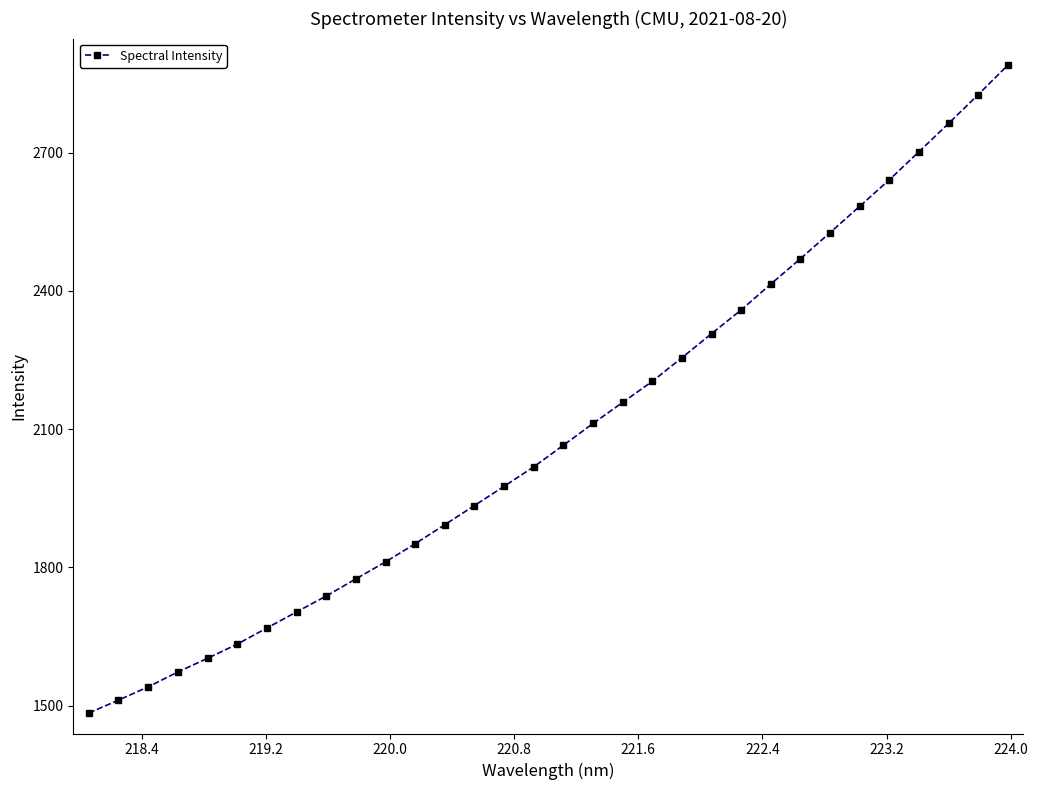

What is the maximum value shown in the chart?

2890.1